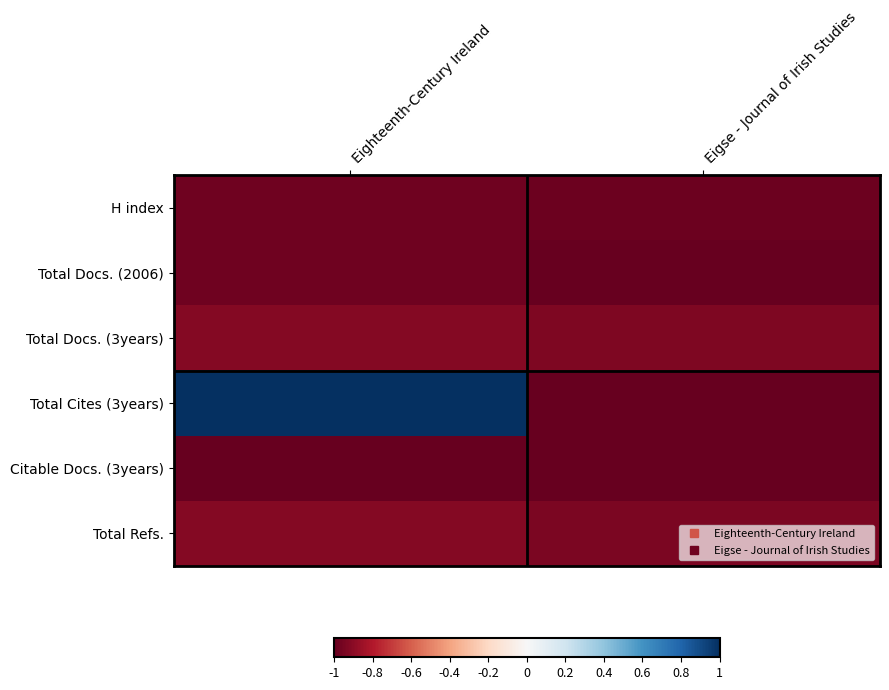

Reading right to left, transcribe all the data shown in this chart.

H index: Eigse - Journal of Irish Studies=-1.0	Eighteenth-Century Ireland=-1.0
Total Docs. (2006): Eigse - Journal of Irish Studies=-1.0	Eighteenth-Century Ireland=-1.0
Total Docs. (3years): Eigse - Journal of Irish Studies=-0.9	Eighteenth-Century Ireland=-0.9
Total Cites (3years): Eigse - Journal of Irish Studies=-1.0	Eighteenth-Century Ireland=1.0
Citable Docs. (3years): Eigse - Journal of Irish Studies=-1.0	Eighteenth-Century Ireland=-1.0
Total Refs.: Eigse - Journal of Irish Studies=-0.9	Eighteenth-Century Ireland=-0.9